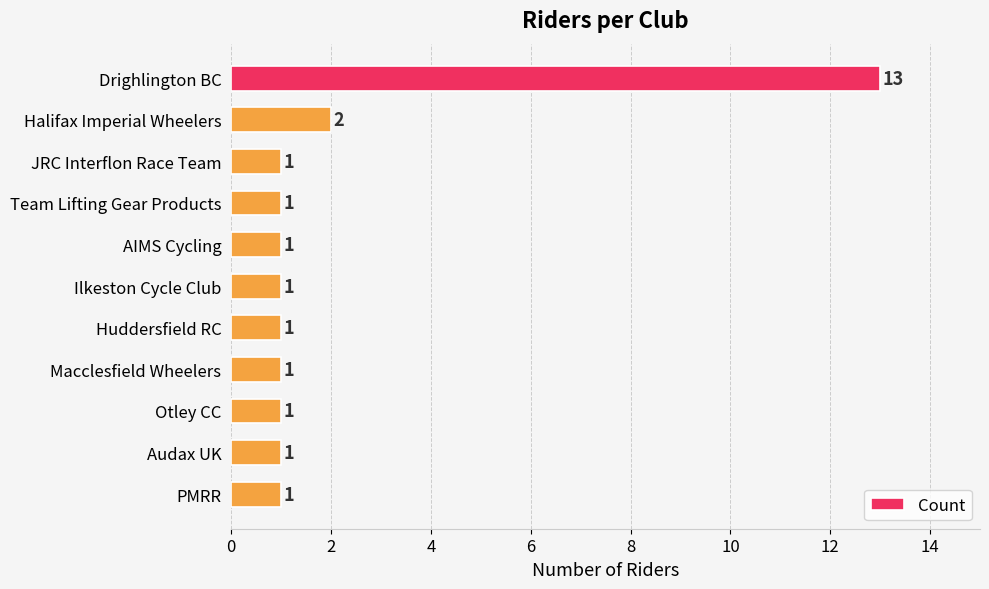

What position from the top is PMRR?

11